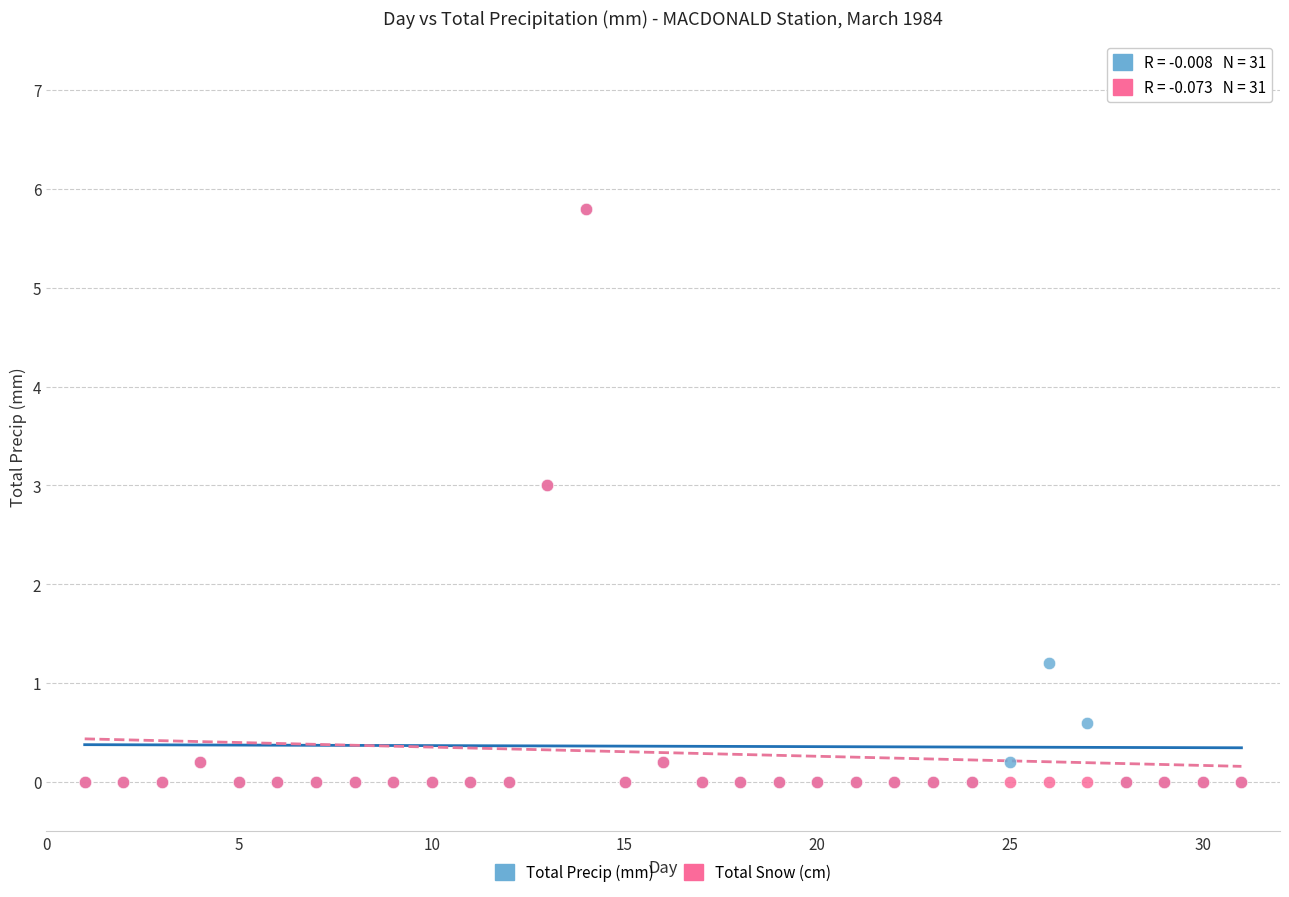

Across all series, what Y value is closest to 2?

1.2